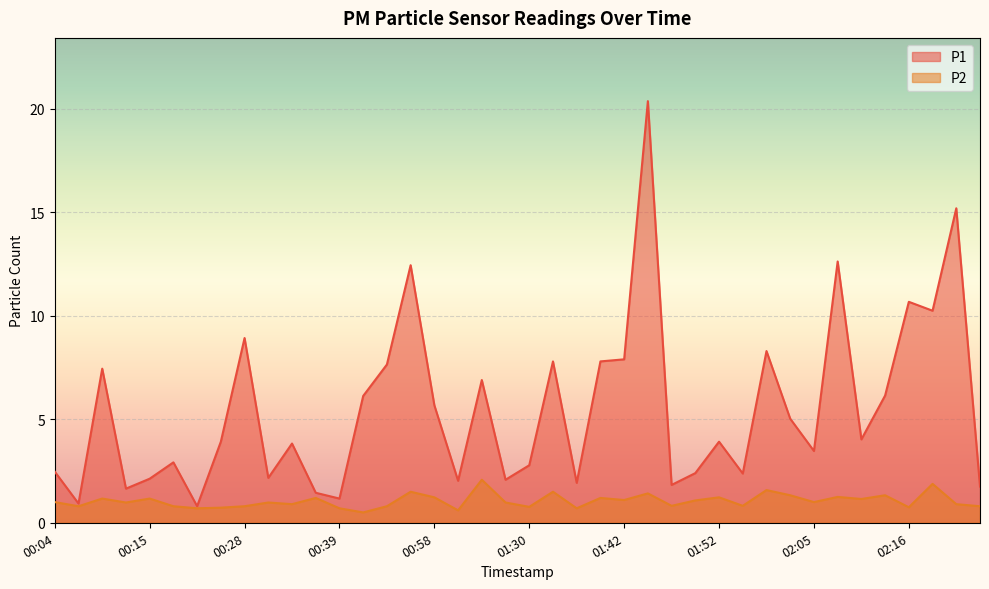

Read the P1 value at 00:50.

7.7